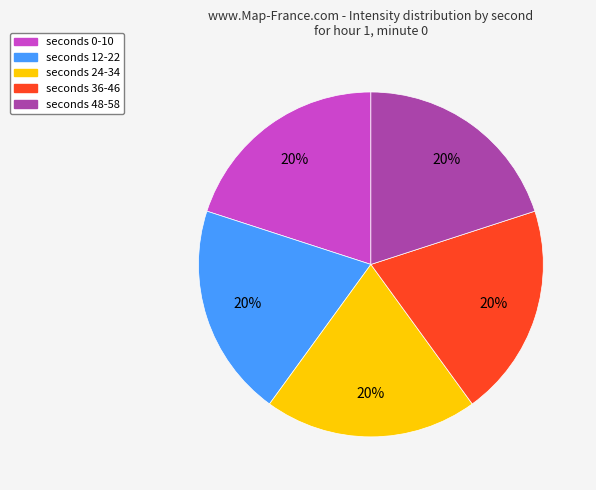

How many slices are in this pie chart?

5